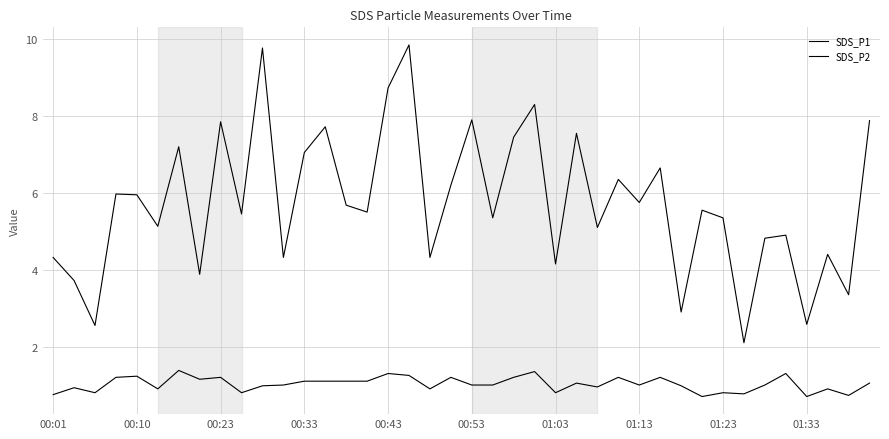

Is this an area chart (filled region under the line)?

No